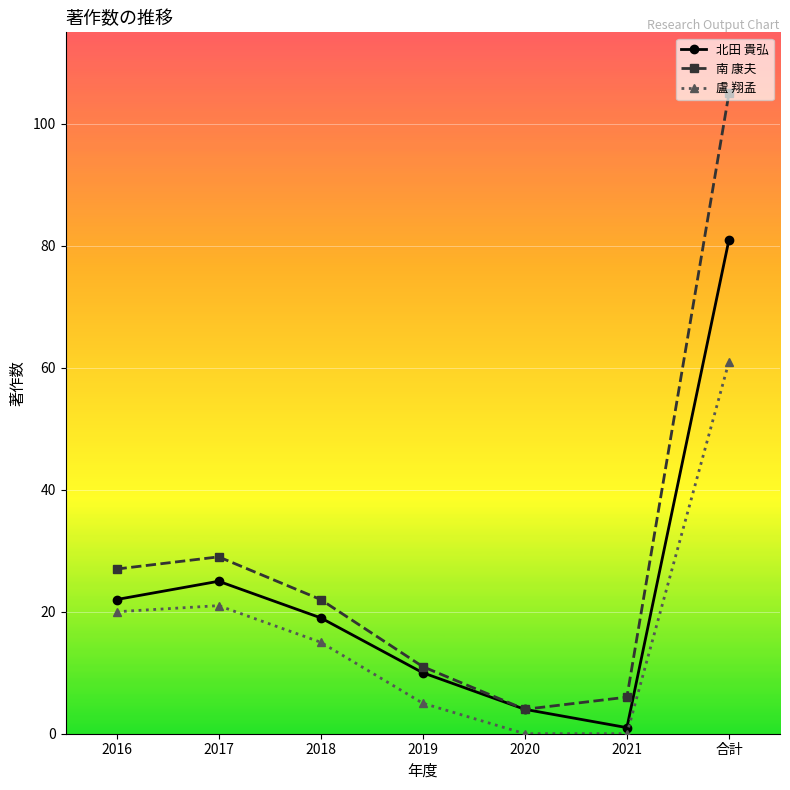

What is the difference between the highest and lowest values at 2016?

7